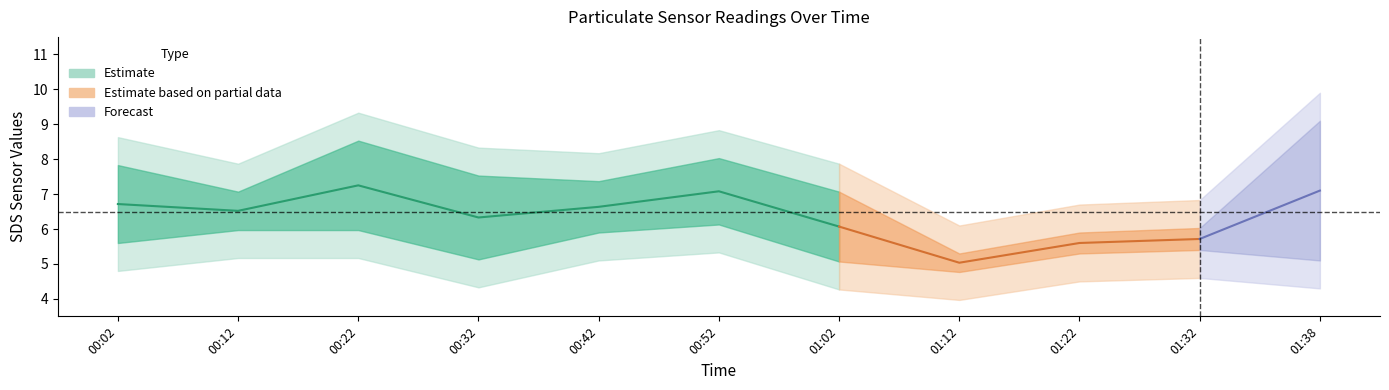

Between 00:52 and 01:22, which is larger?

00:52